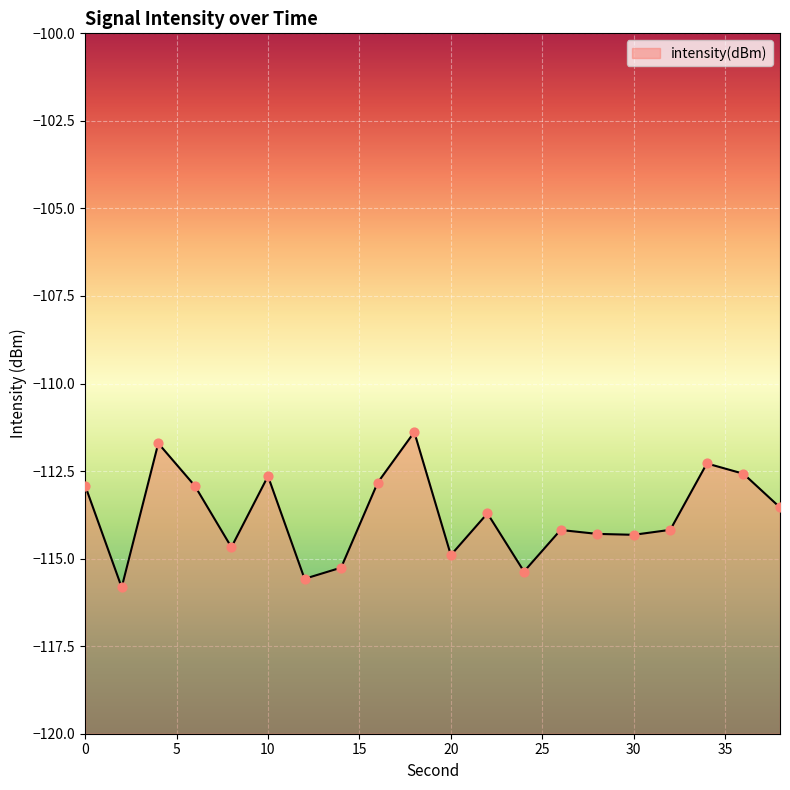

Which has a higher value, 14 or 2?

14